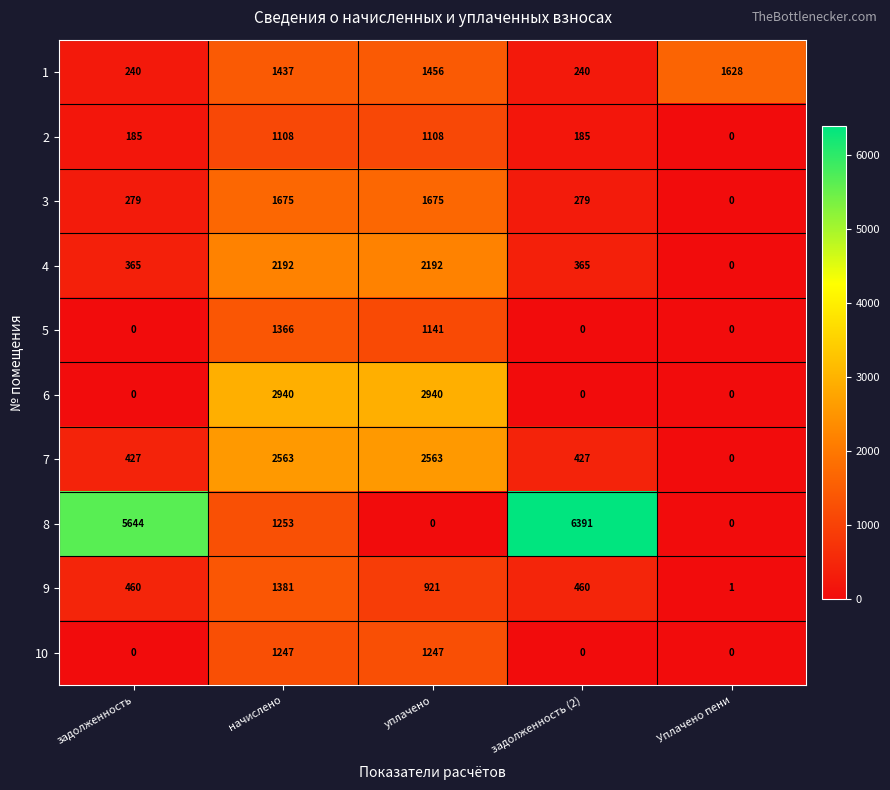

What is the difference between the 4 values at уплачено and задолженность (2)?

1827